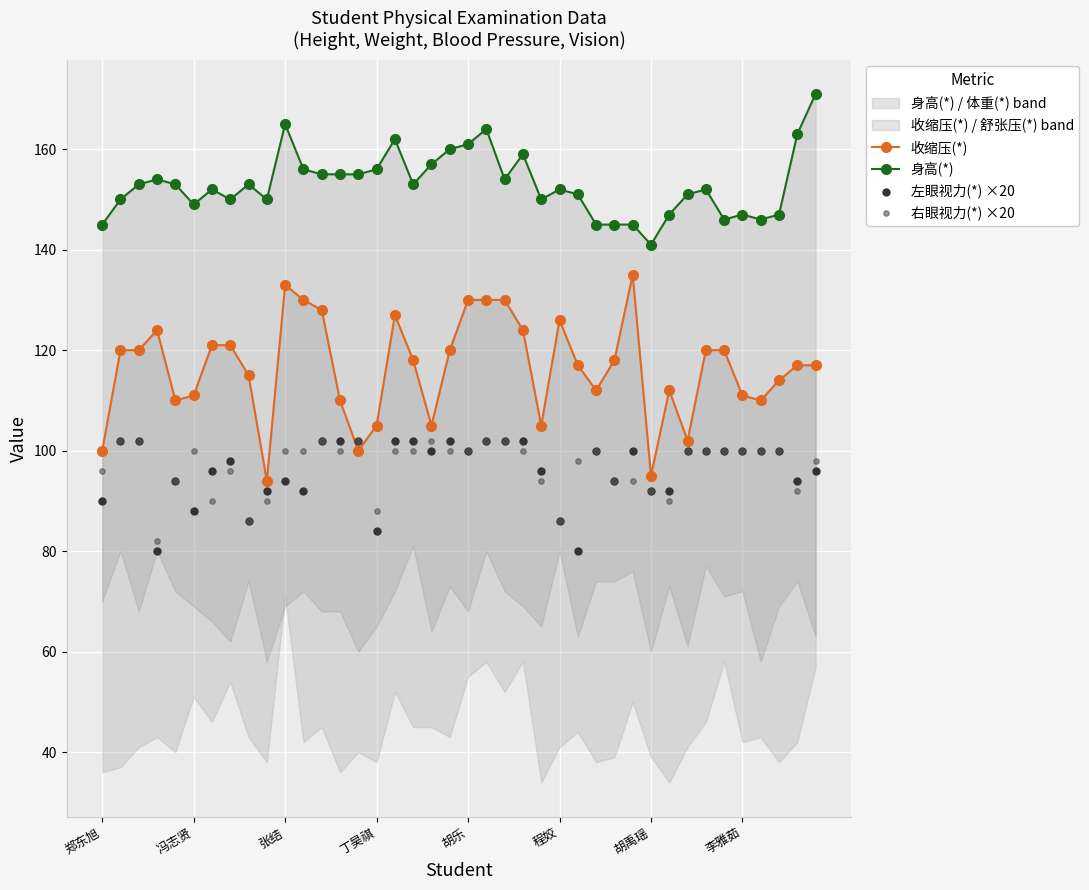

Which series contains the lowest Y value?

左眼视力(*) ×20